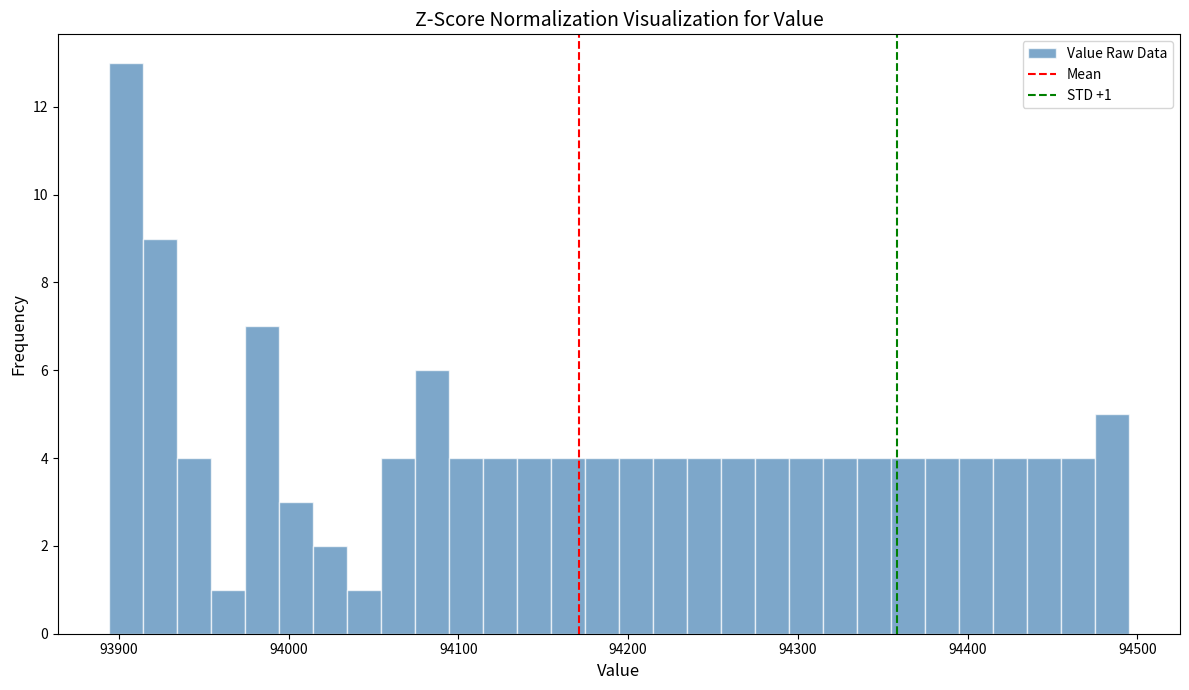

Read against the x-axis, roughly where is the centre of the tallest bar?

93900